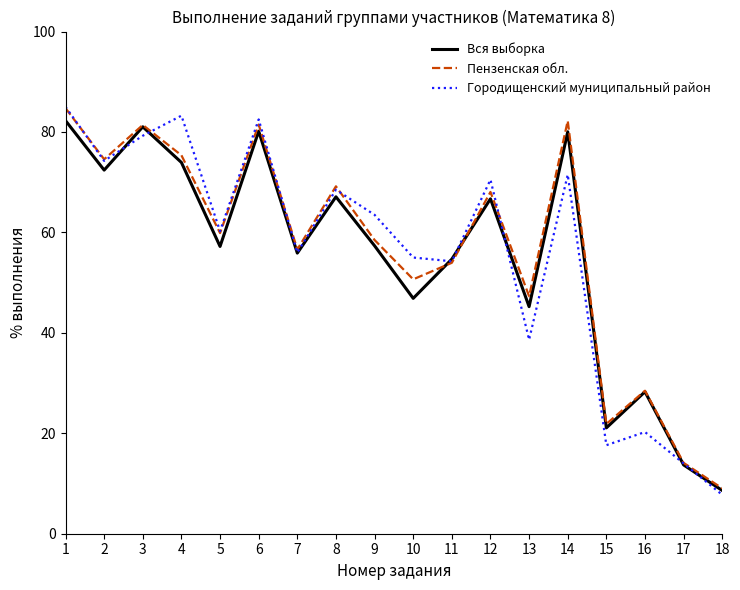

At which category does the chart reach its minimum across all series?

18